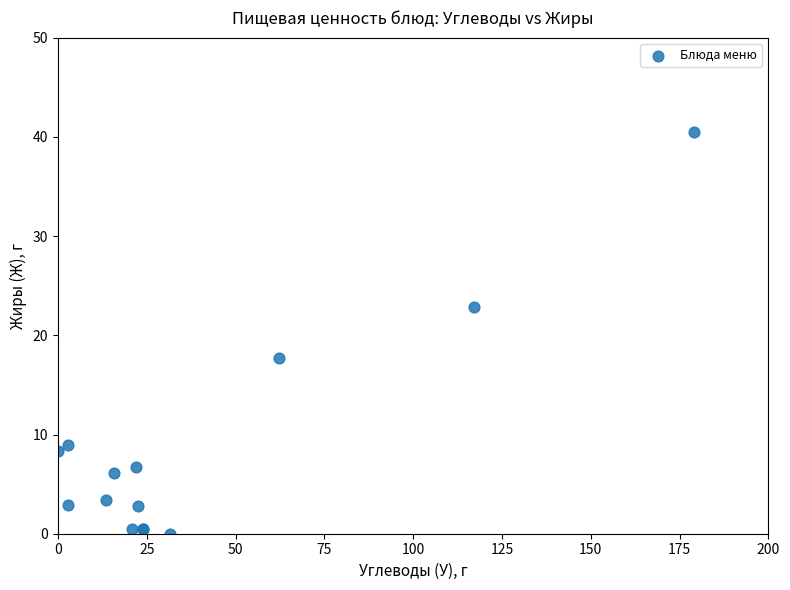

What Y value in the scatter plot is closest to 20?

17.7